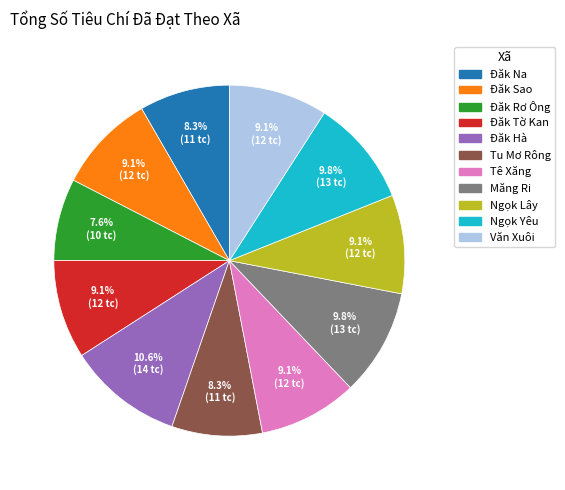

Which has a higher value, Tu Mơ Rông or Đăk Rơ Ông?

Tu Mơ Rông